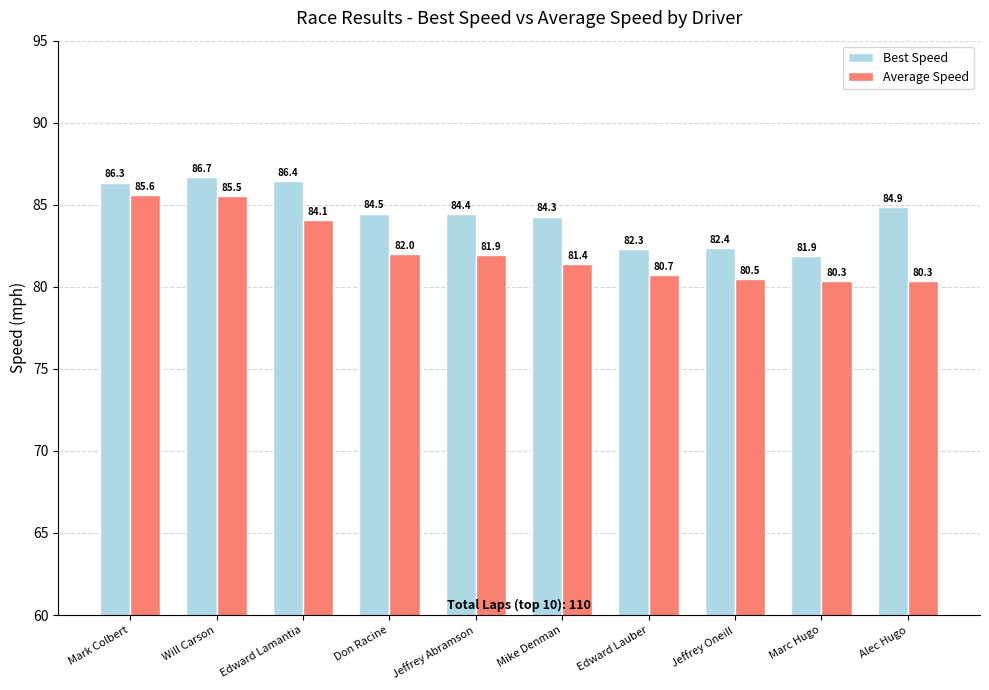

What is the difference between the highest and lowest values at Alec Hugo?

4.5